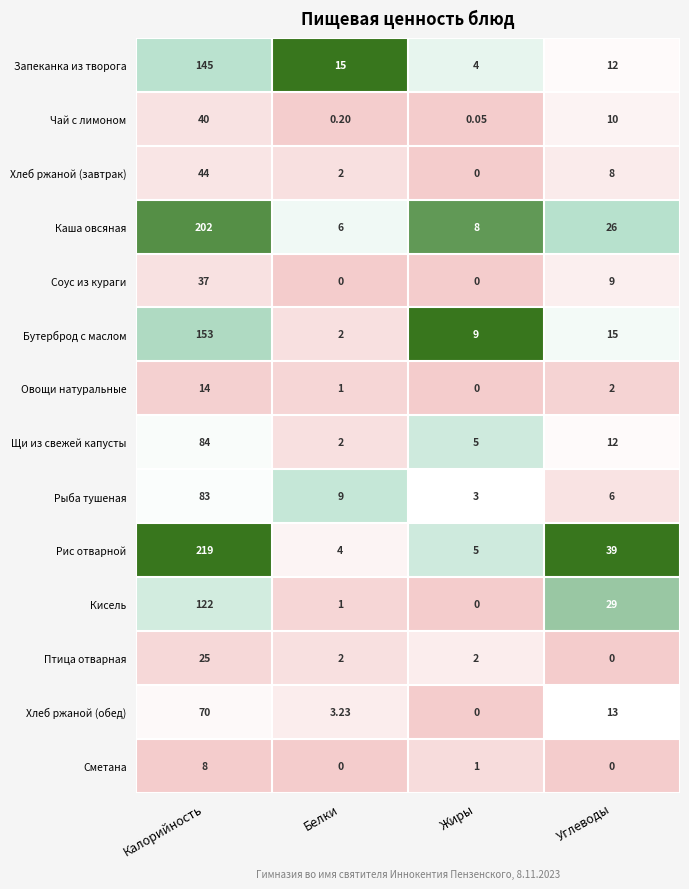

Which series has the largest total across all categories?

Рис отварной